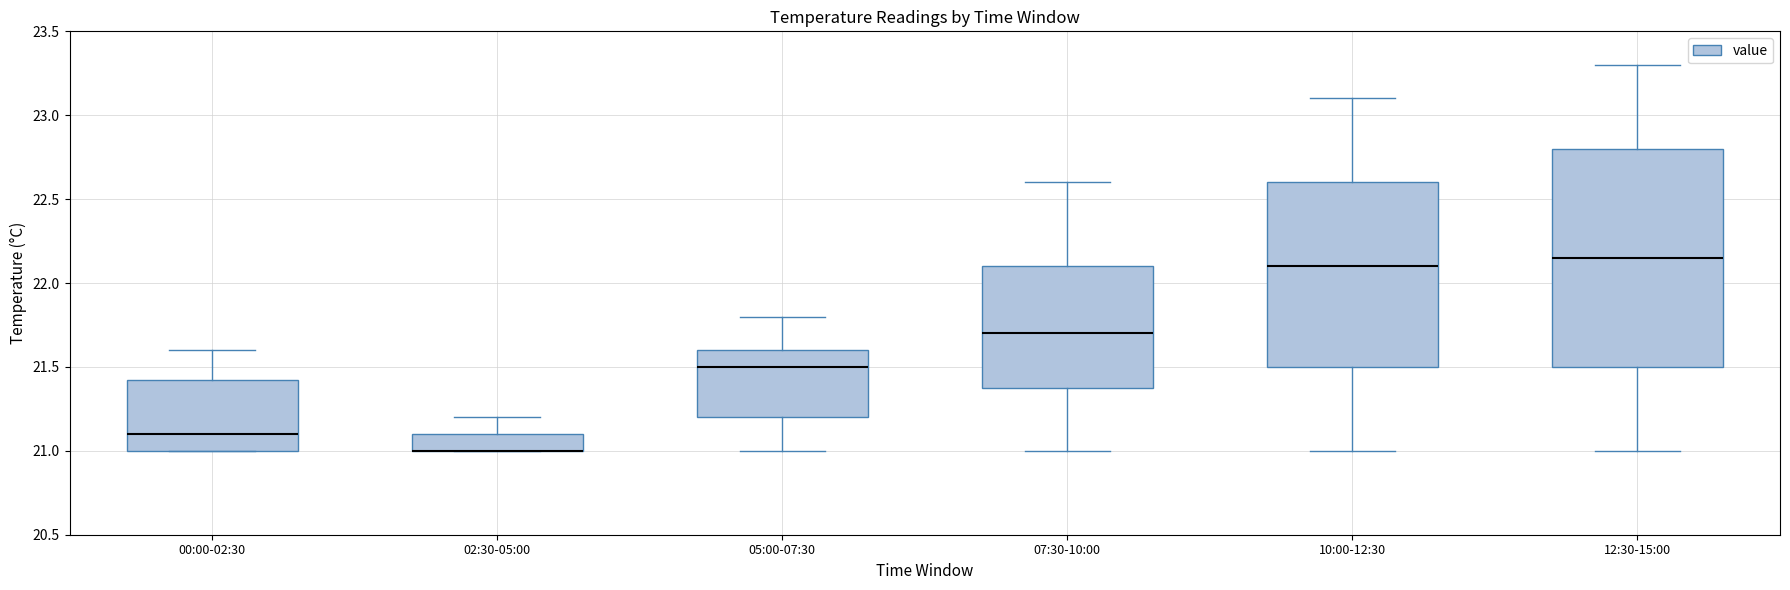

Where is the lower edge of the box for 12:30-15:00 on the y-axis? The values are not printed on the chart, so give them approximately, as read against the axis.

21.50